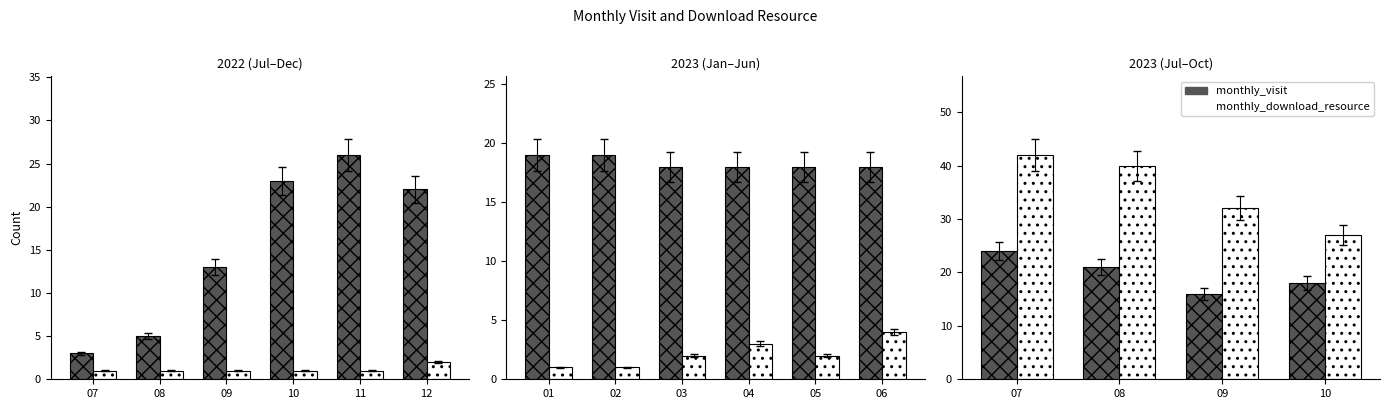

Between 08 and 09, which series saw the biggest shift?

monthly_download_resource